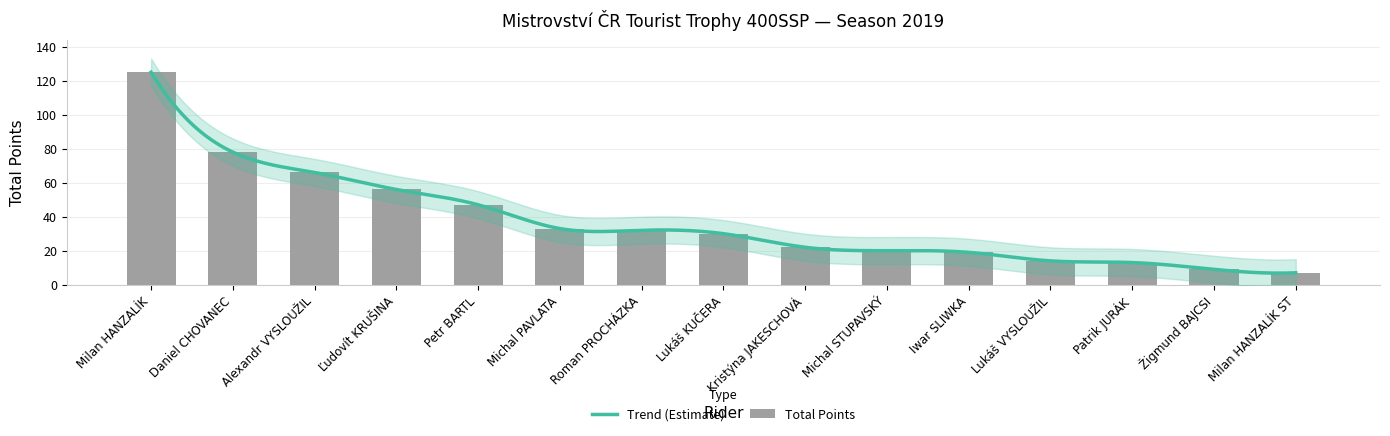

Which has a higher value, Milan HANZALÍK ST or Roman PROCHÁZKA?

Roman PROCHÁZKA